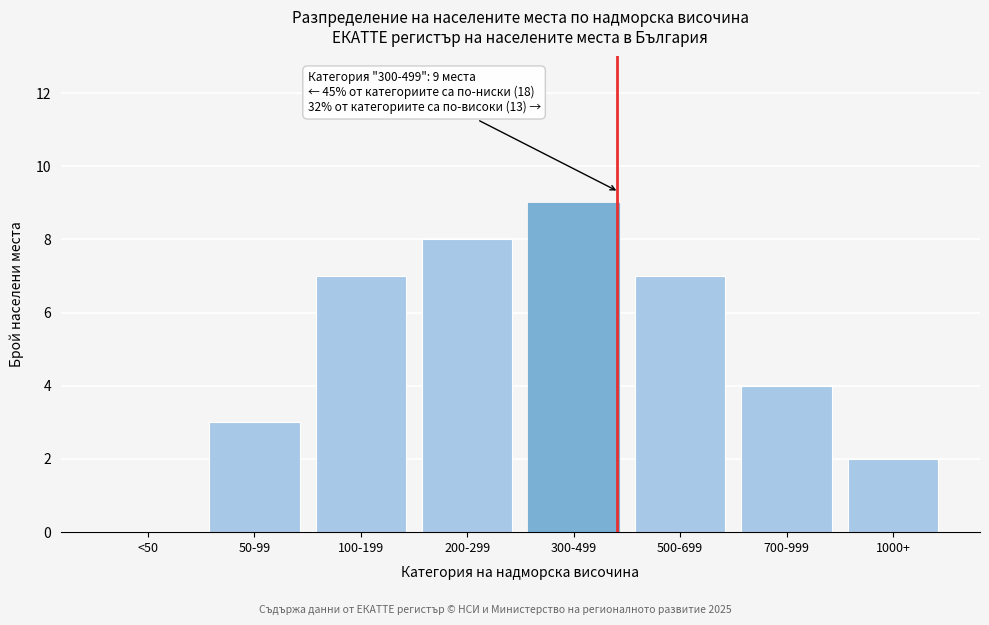

Reading left to right, transcribe all the data shown in this chart.

<50=0	50-99=3	100-199=7	200-299=8	300-499=9	500-699=7	700-999=4	1000+=2